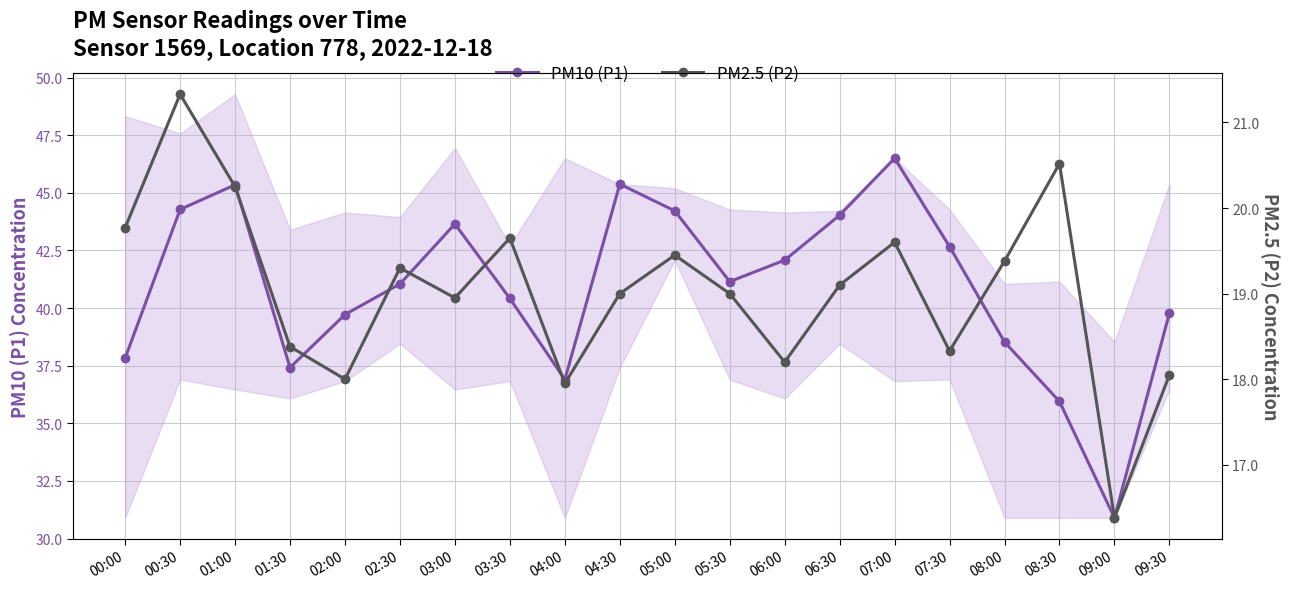

At which category does PM10 (P1) reach its first local valley?

01:30